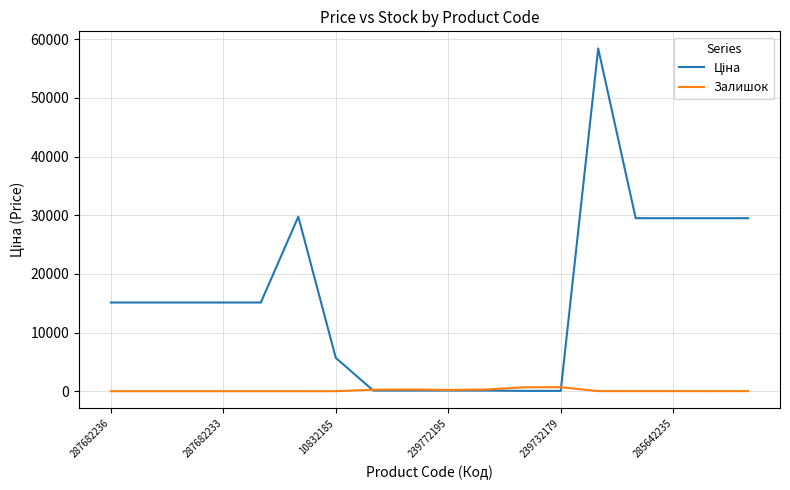

What is the greatest value displayed?

58426.5